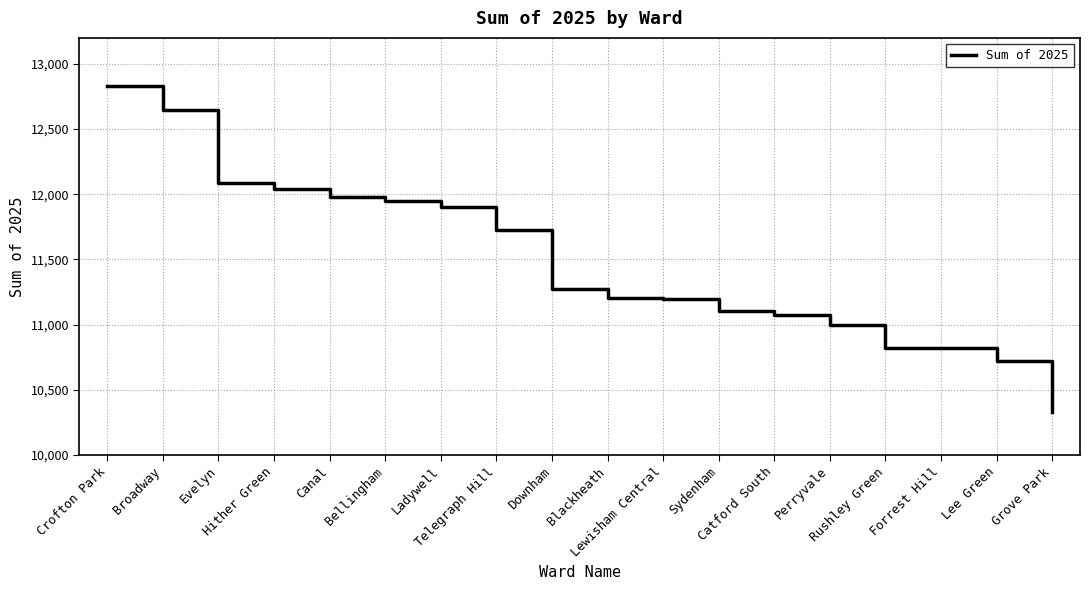

At which label is the value closest to 11577?

Telegraph Hill